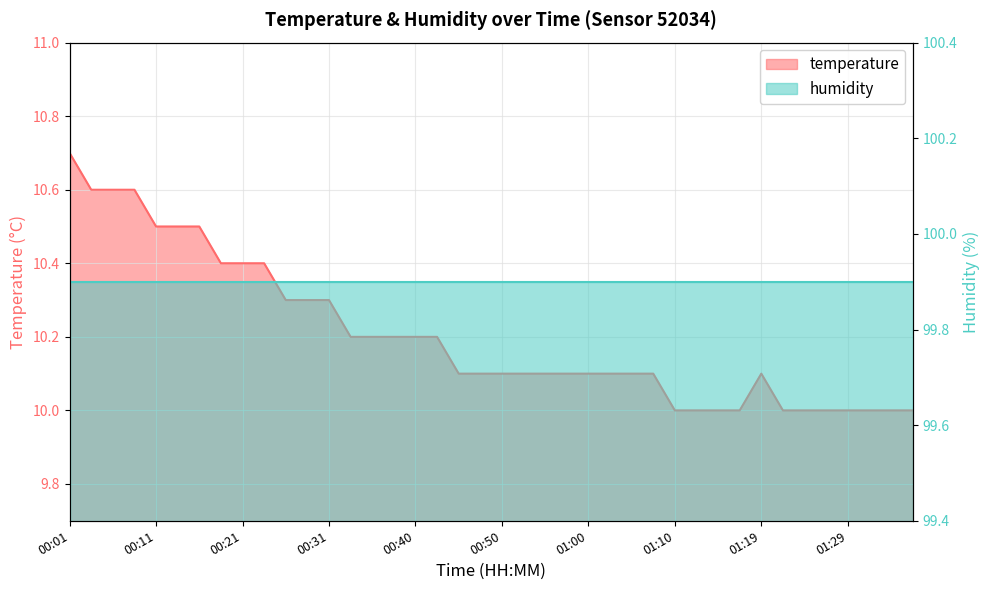

True or false: the data shows 6.6 at 00:23.

False